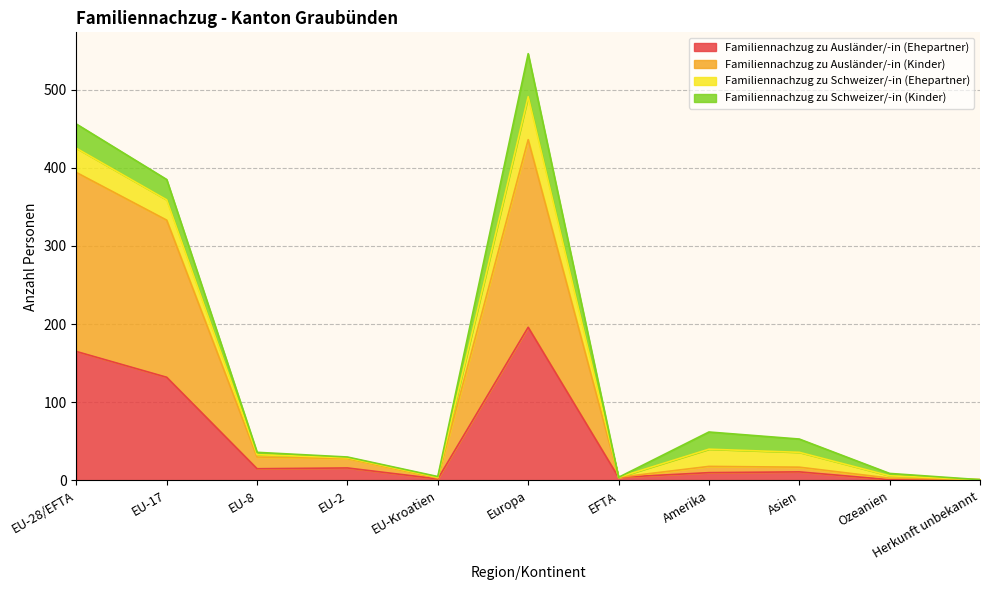

True or false: Familiennachzug zu Ausländer/-in (Kinder) and Familiennachzug zu Ausländer/-in (Ehepartner) intersect in this chart.

False